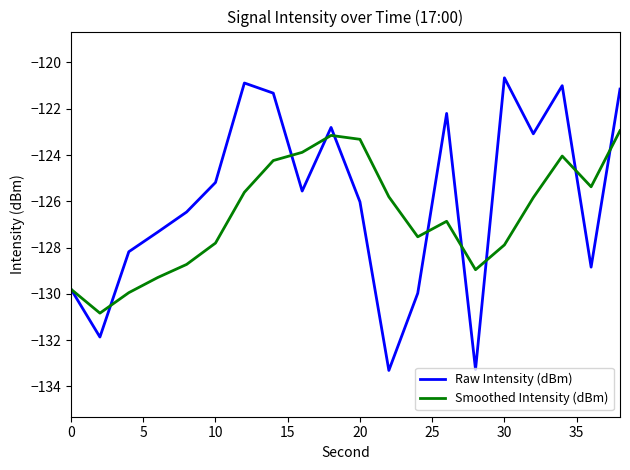

In Smoothed Intensity (dBm), how many points are lower than both neighbors (excluding endpoints)?

4